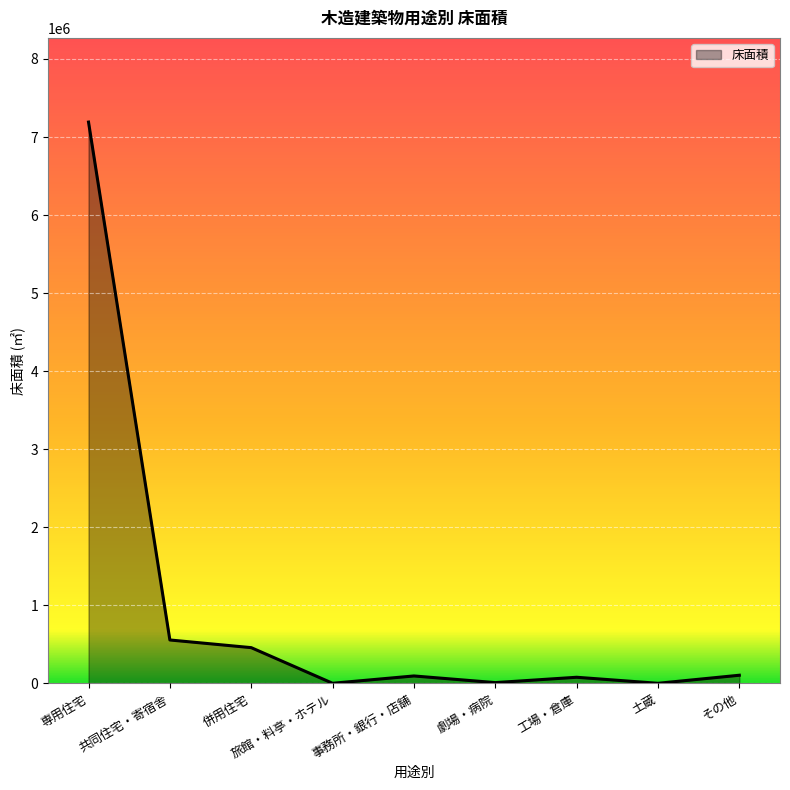

What is the difference between the maximum and minimum values?

7190761